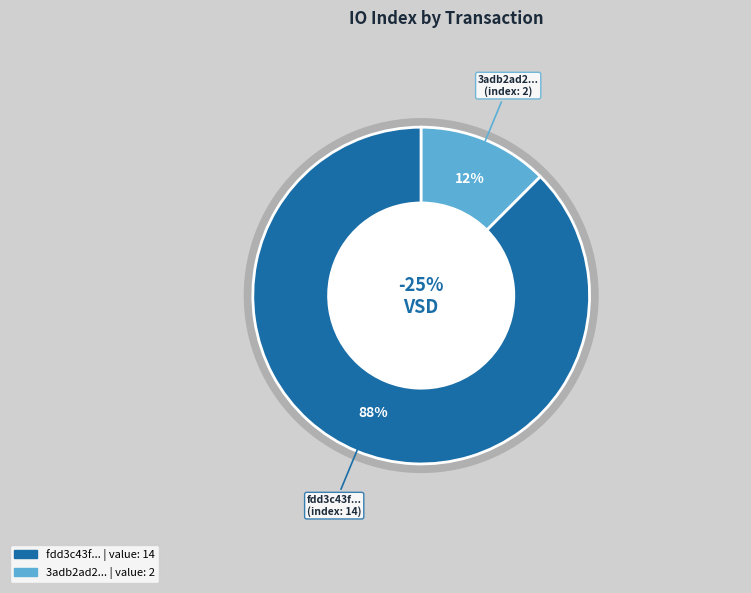

Is there a majority slice in this chart?

Yes